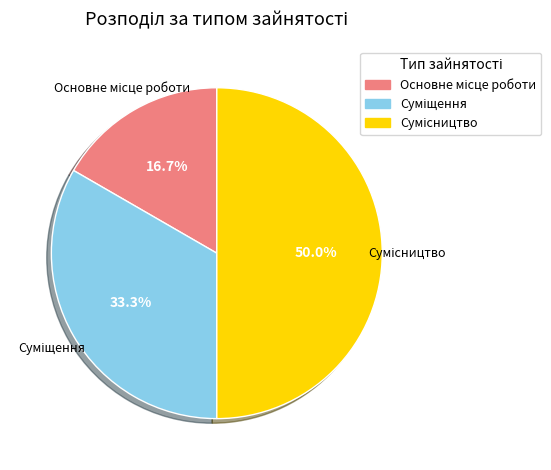

How much of the chart is everything except Суміщення?

66.7%